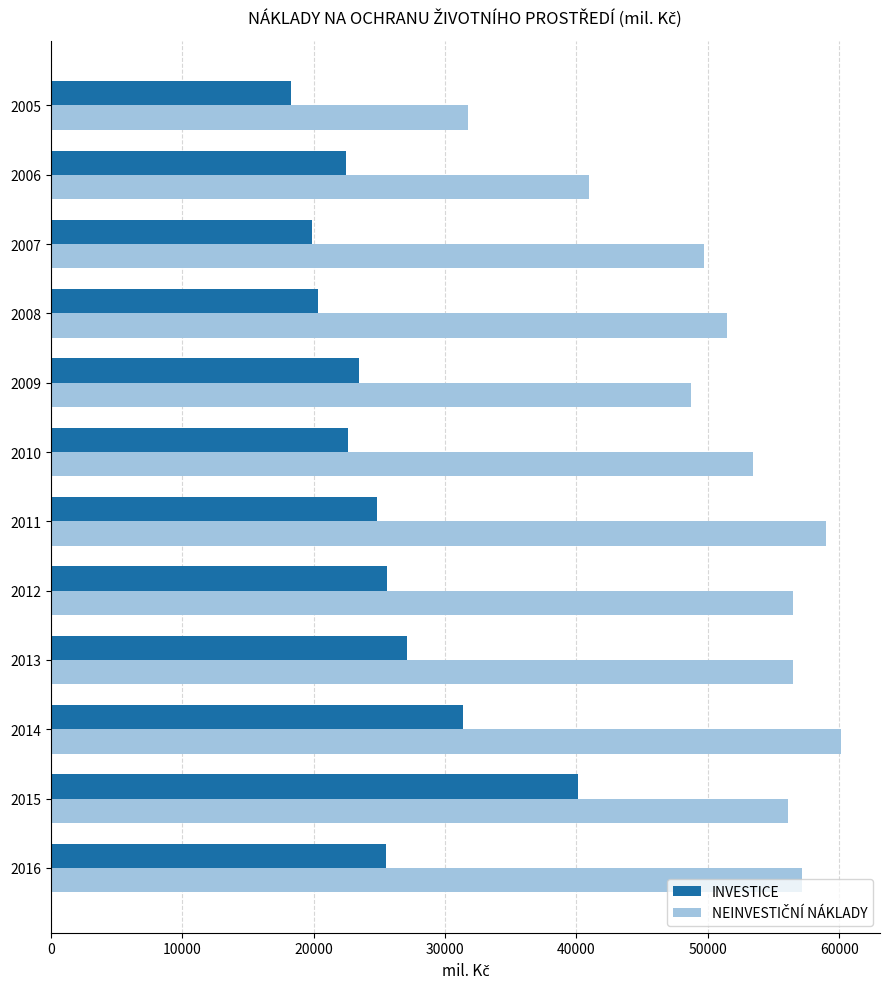

What is the maximum value for INVESTICE?

40109.6